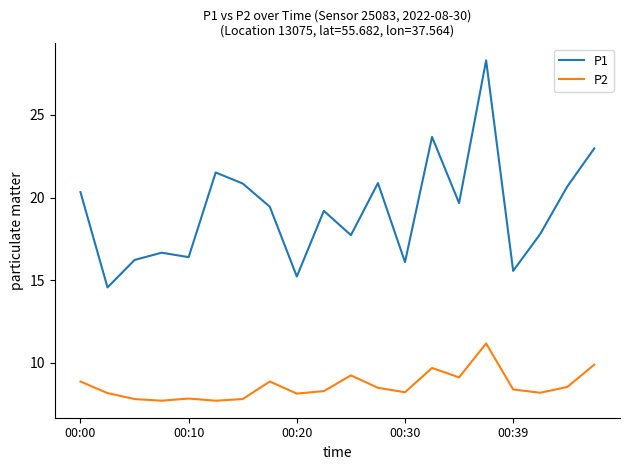

Rank the series by their maximum value, from lowest to highest.

P2, P1